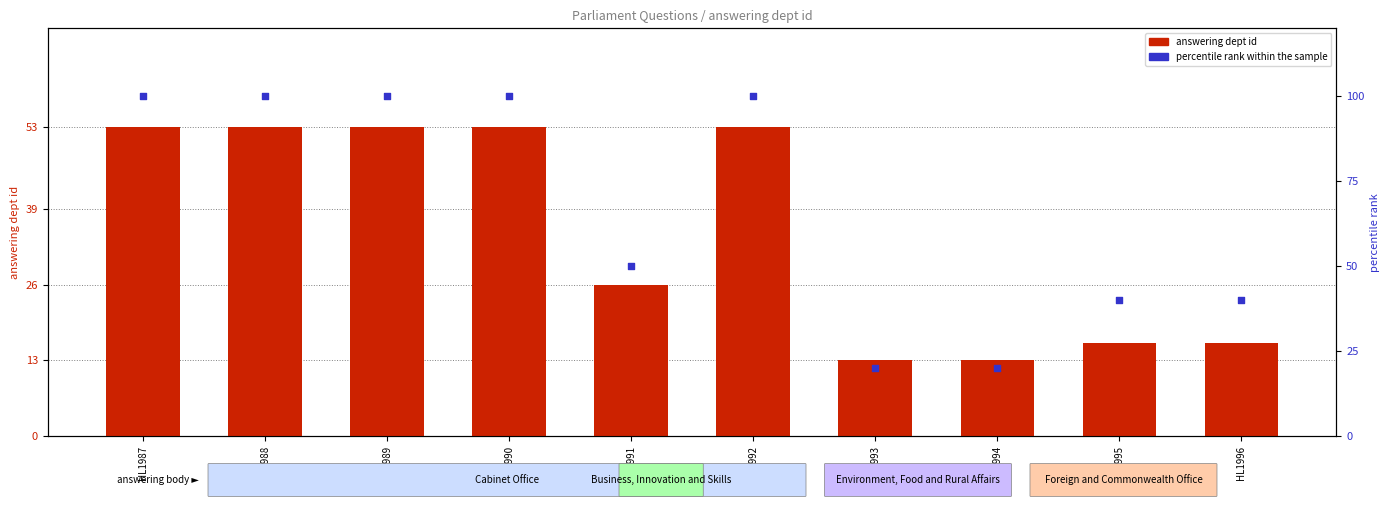

What are all the series names shown in the legend?

answering dept id, percentile rank within the sample